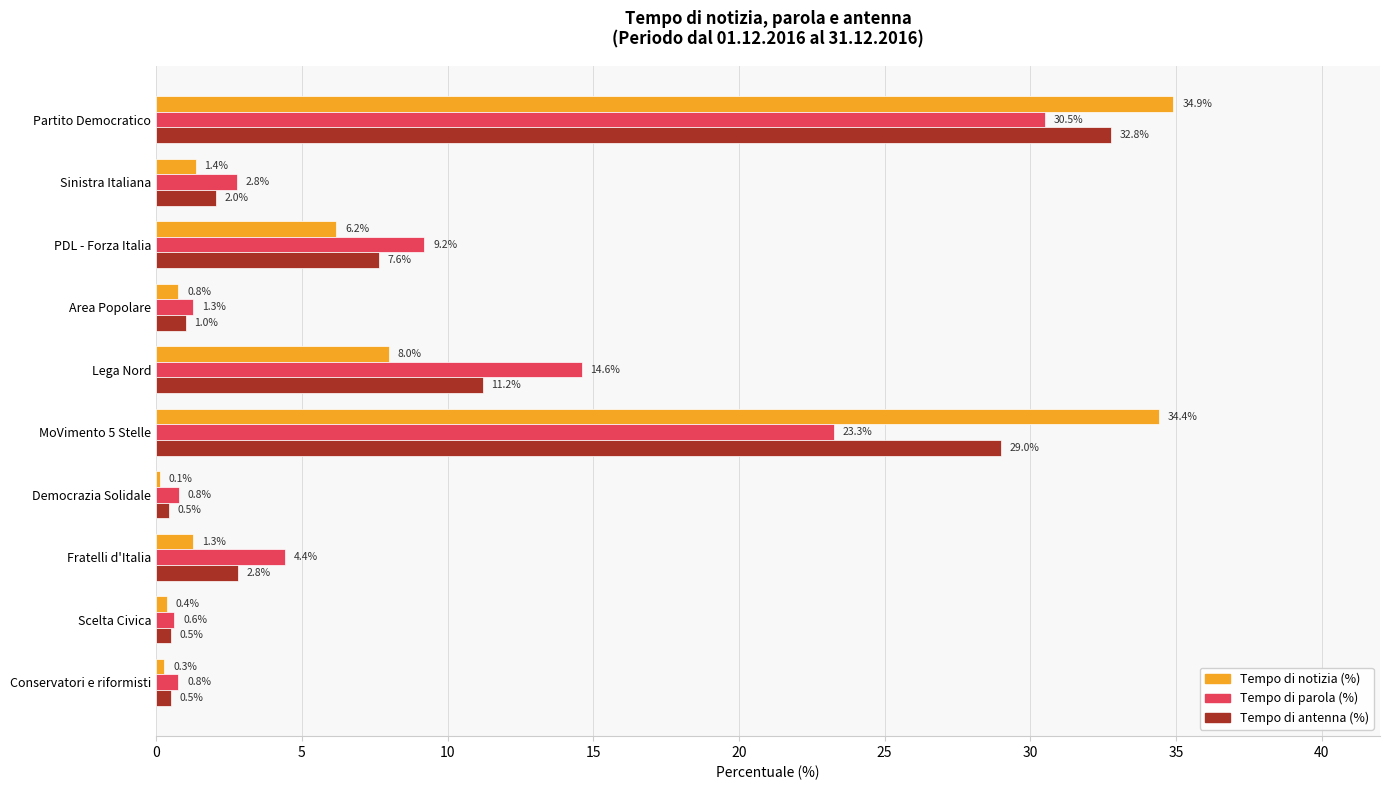

What is the total value across all series at Conservatori e riformisti?

1.6